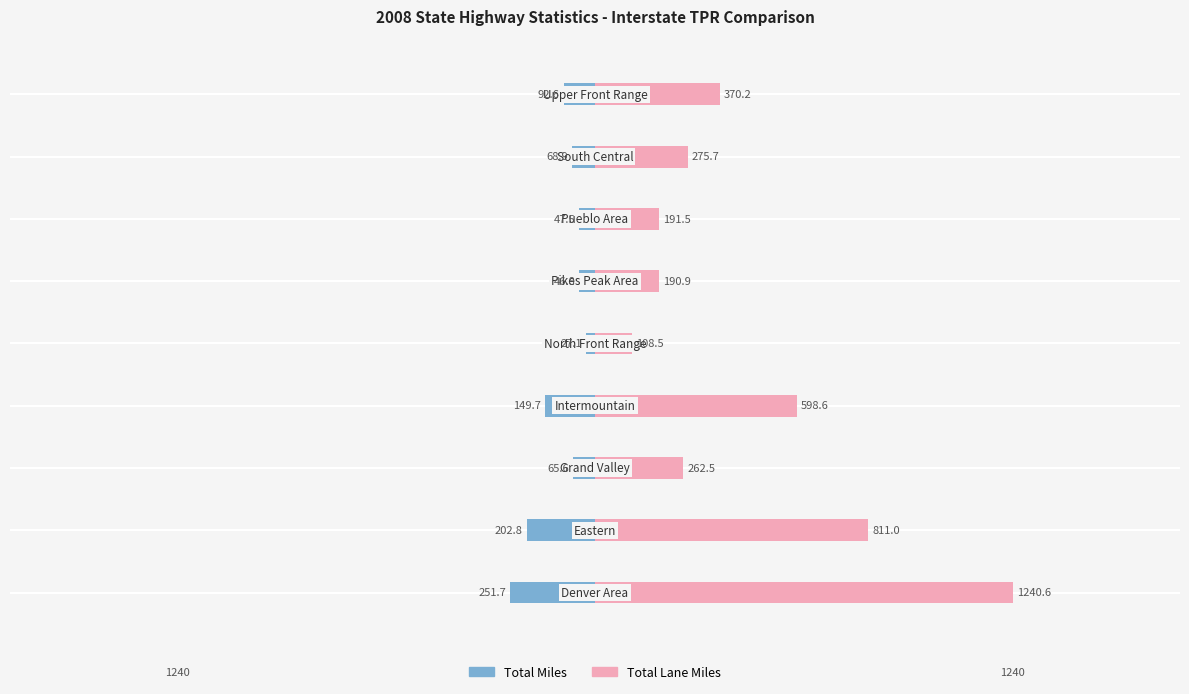

How many values in the Total Miles series exceed -68?

4